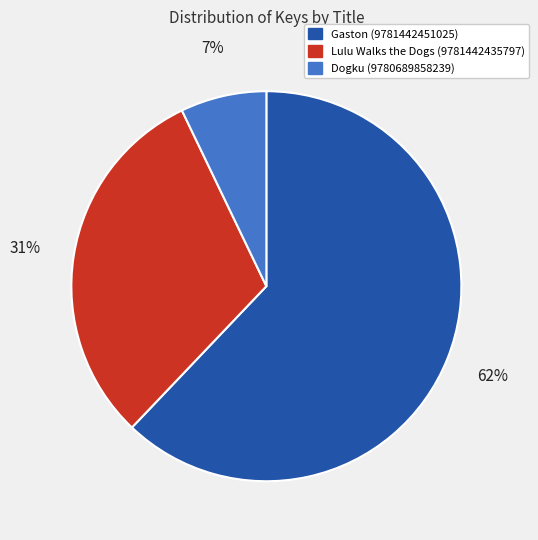

Is the sum of Lulu Walks the Dogs (9781442435797) and Dogku (9780689858239) greater than half?

No